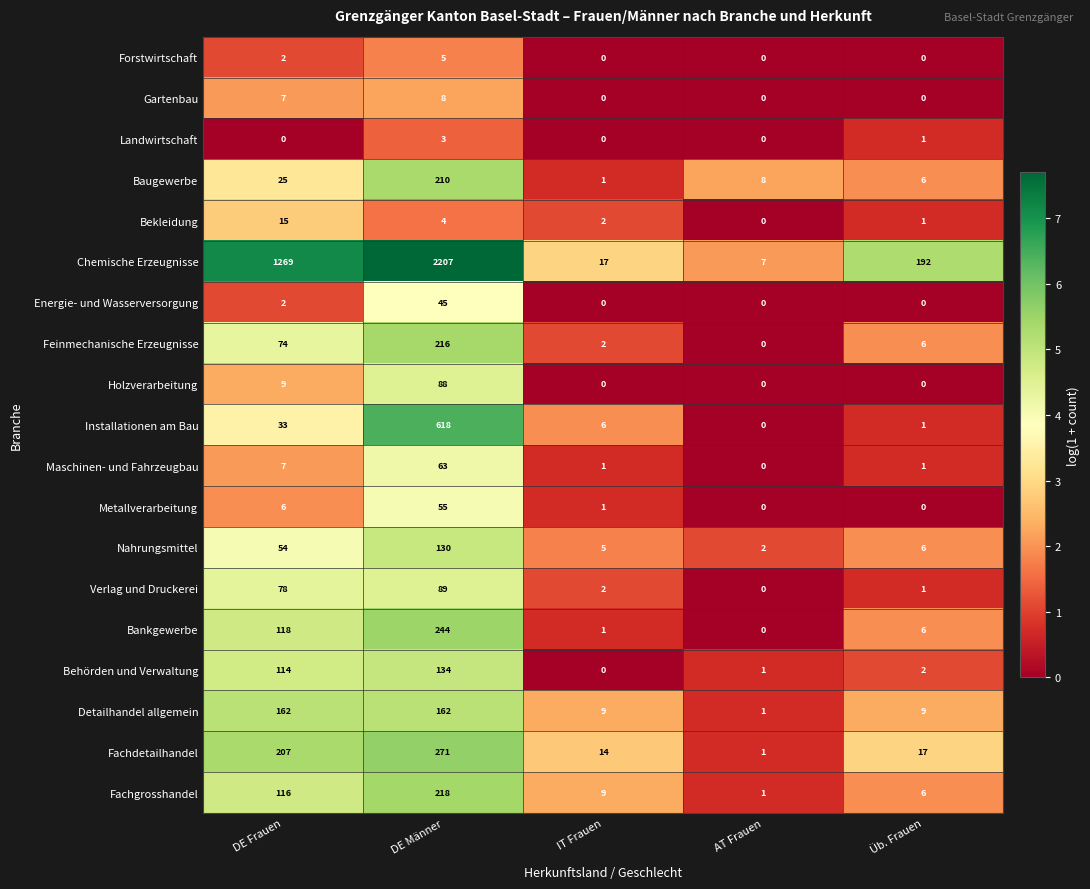

Between DE Männer and AT Frauen, which series saw the biggest shift?

Chemische Erzeugnisse